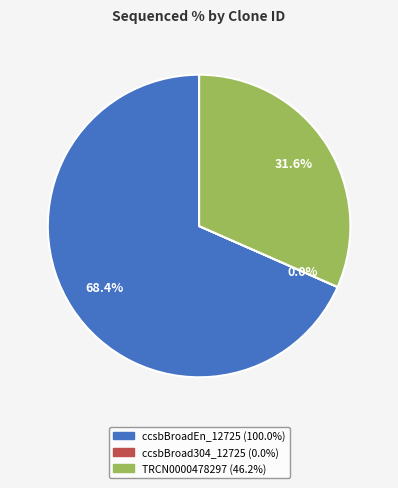

What portion of the pie excludes ccsbBroadEn_12725?

31.6%